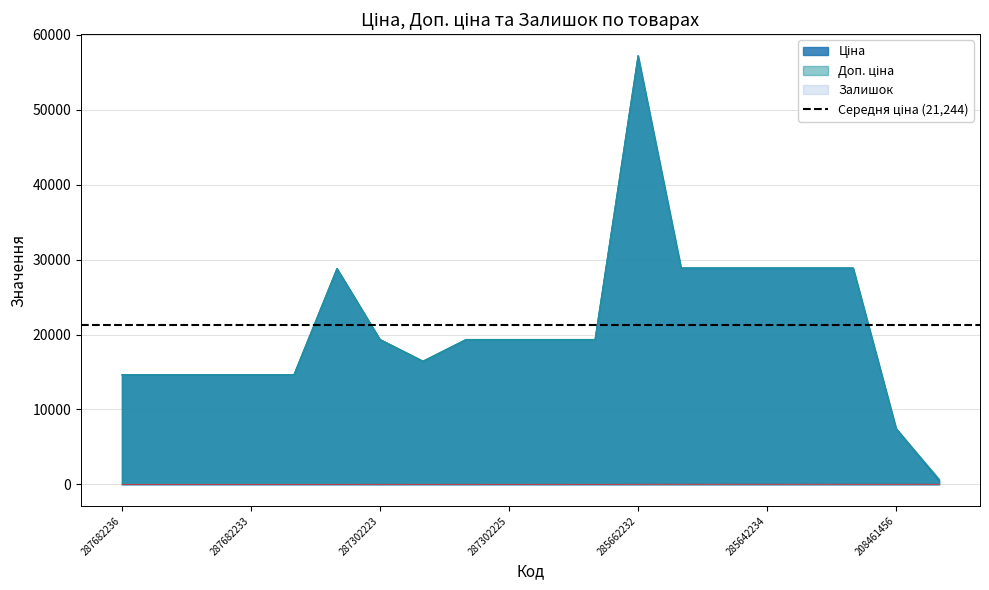

What is the difference between the maximum and minimum values in the Ціна series?

56724.9